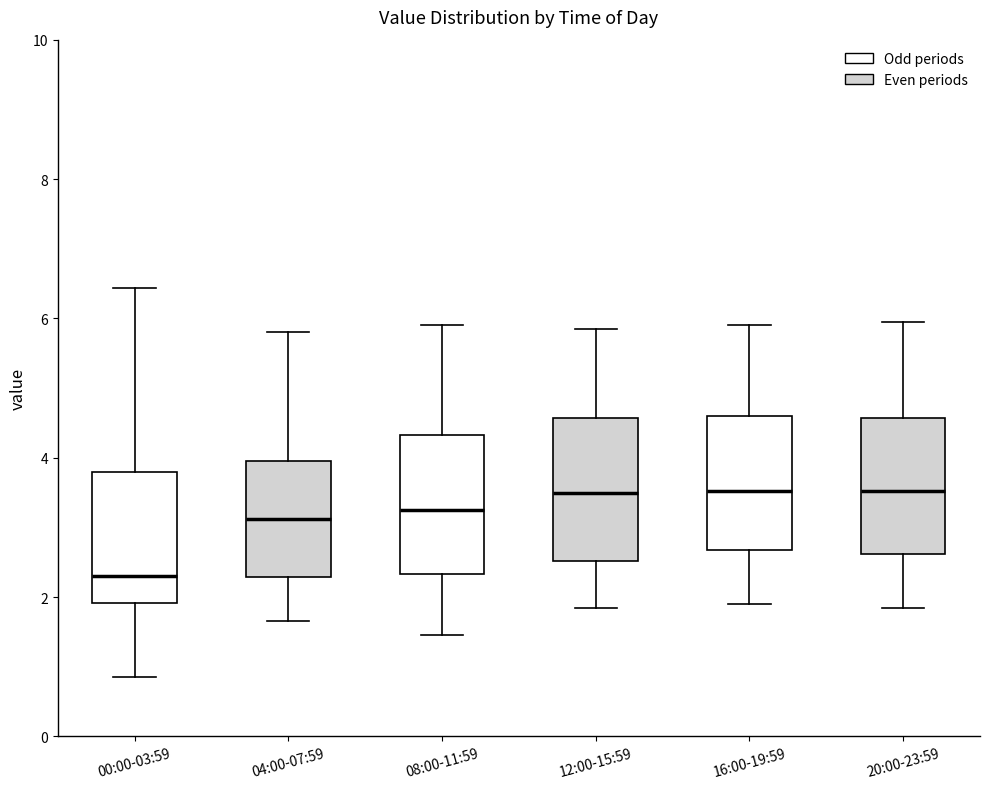

Which box's median line is the lowest?

00:00-03:59